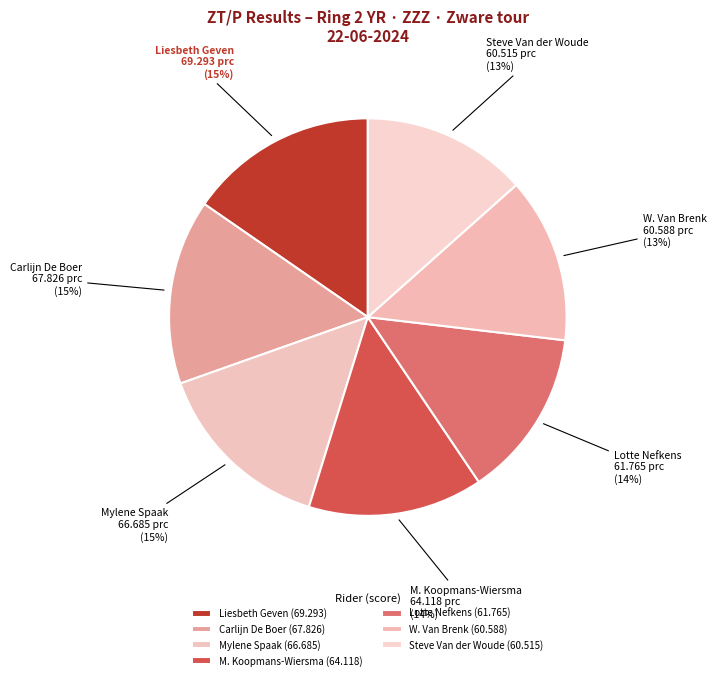

The Carlijn De Boer slice represents 15% of the pie. True or false?

True